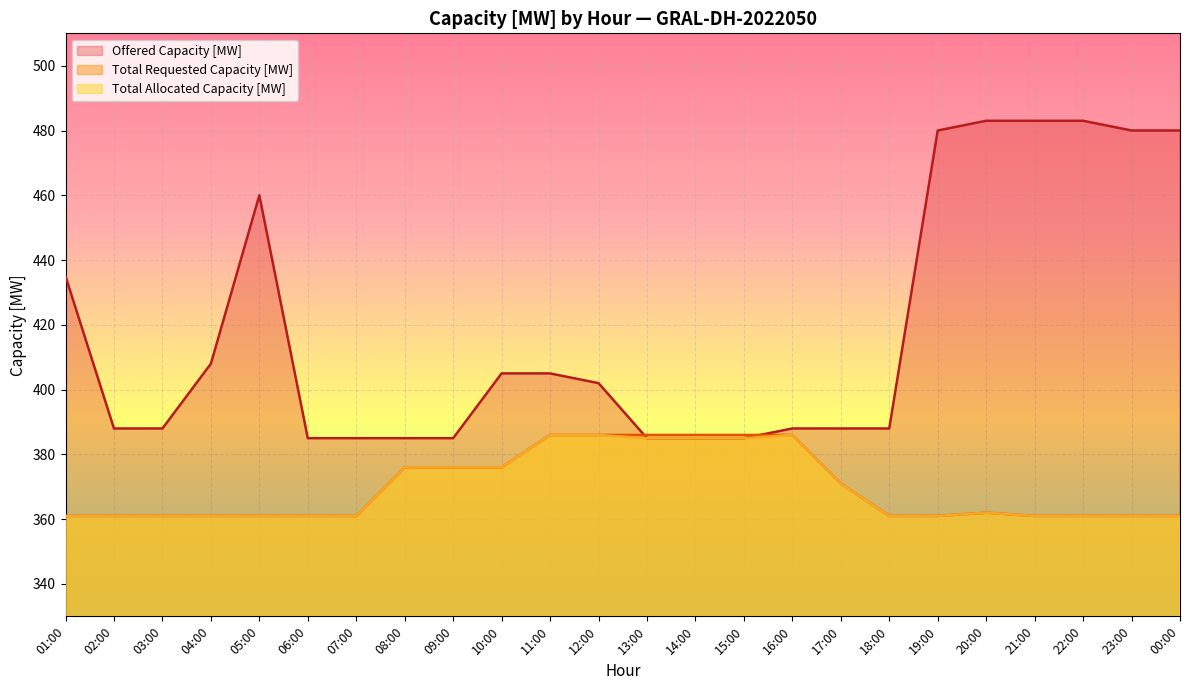

How many lines are shown in the chart?

3